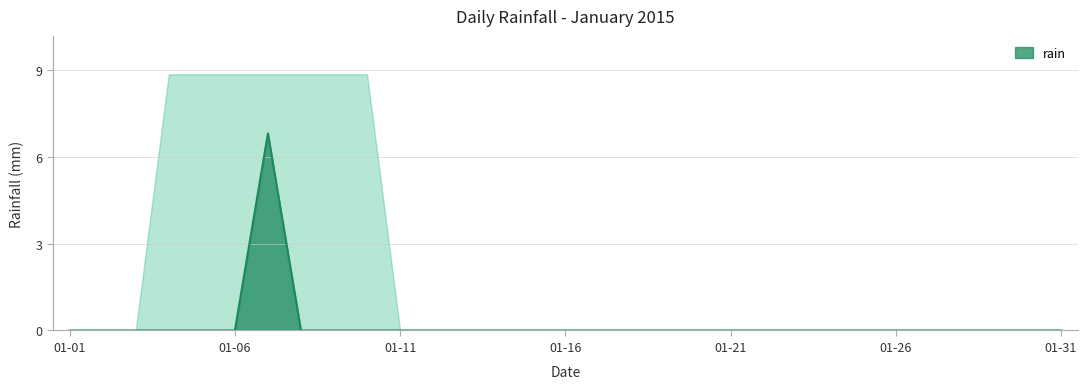

Which category has the highest value across all series?

2015-01-07